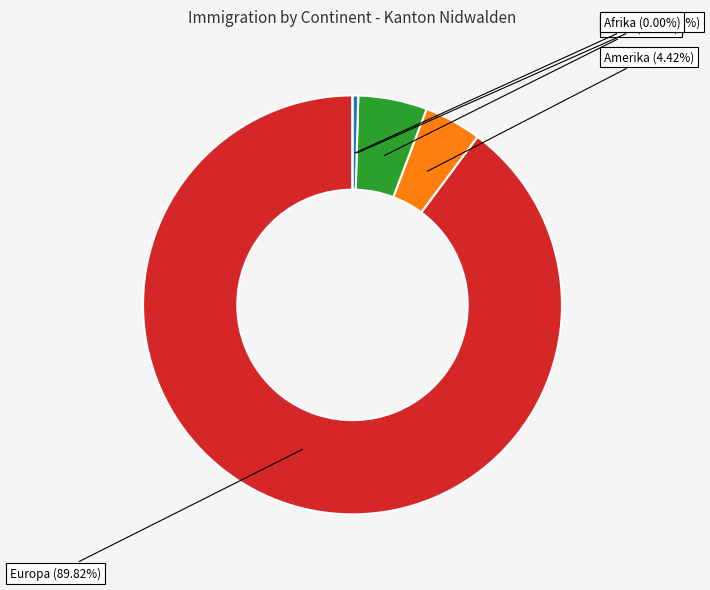

What is the change in value from Ozeanien to Afrika?

-1